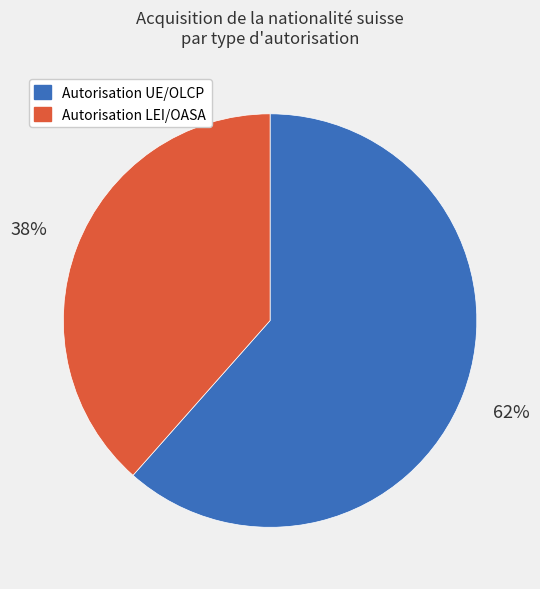

To the nearest percent, what is the combined percentage of Autorisation UE/OLCP and Autorisation LEI/OASA?

100%